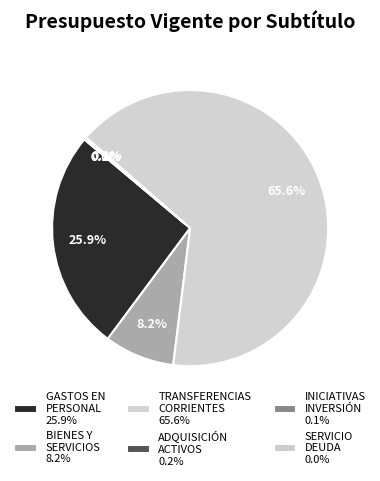

Which category has the biggest portion of the pie?

TRANSFERENCIAS CORRIENTES